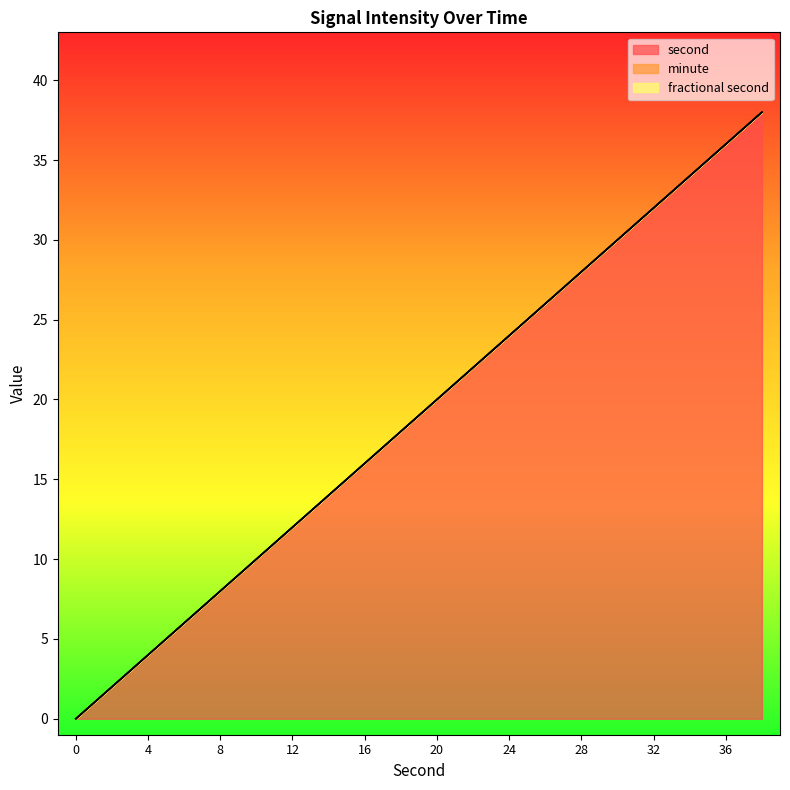

Which series has the largest total across all categories?

second